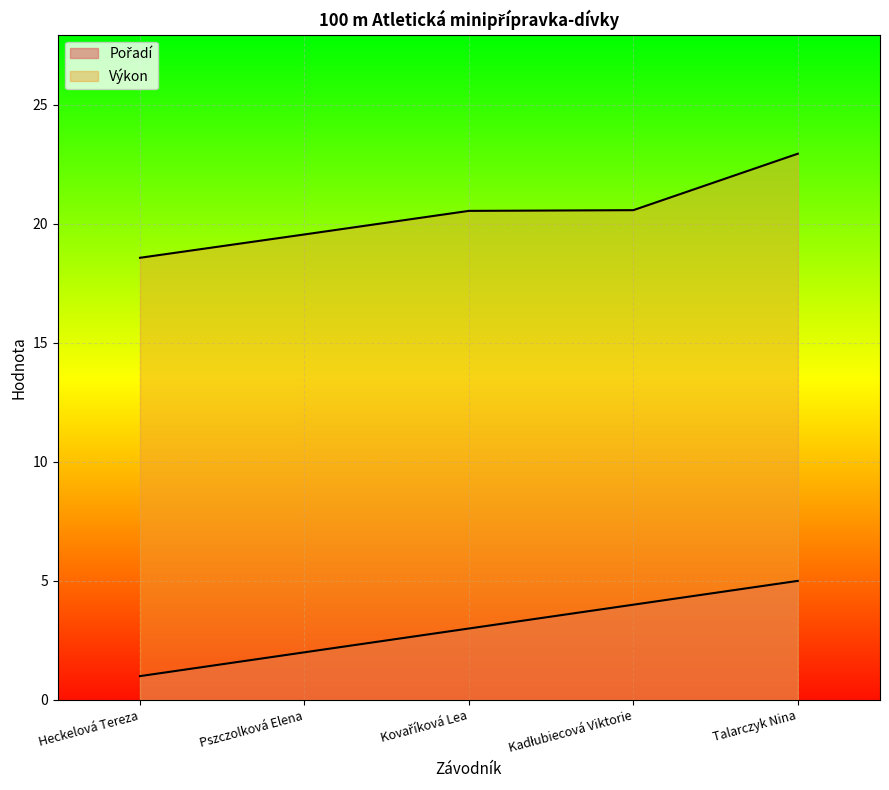

Reading left to right, list all the values displayed in this chart.

Pořadí: Heckelová Tereza=1.0	Pszczolková Elena=2.0	Kovaříková Lea=3.0	Kadłubiecová Viktorie=4.0	Talarczyk Nina=5.0
Výkon: Heckelová Tereza=18.6	Pszczolková Elena=19.6	Kovaříková Lea=20.5	Kadłubiecová Viktorie=20.6	Talarczyk Nina=22.9